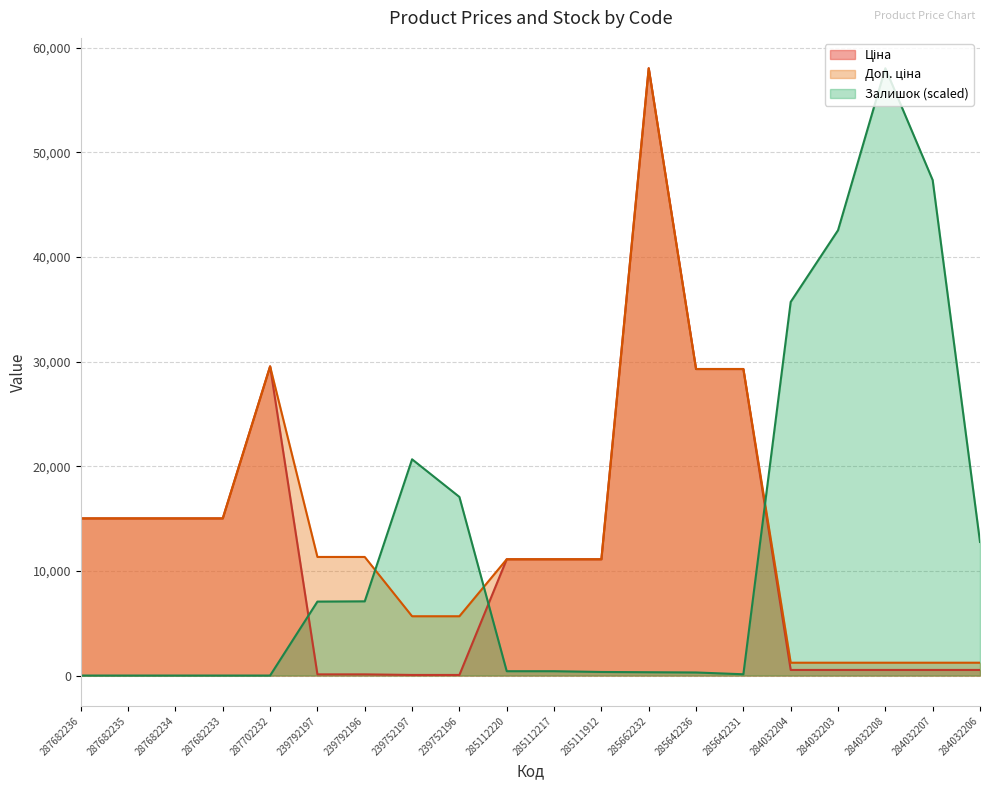

True or false: Доп. ціна and Залишок intersect in this chart.

True